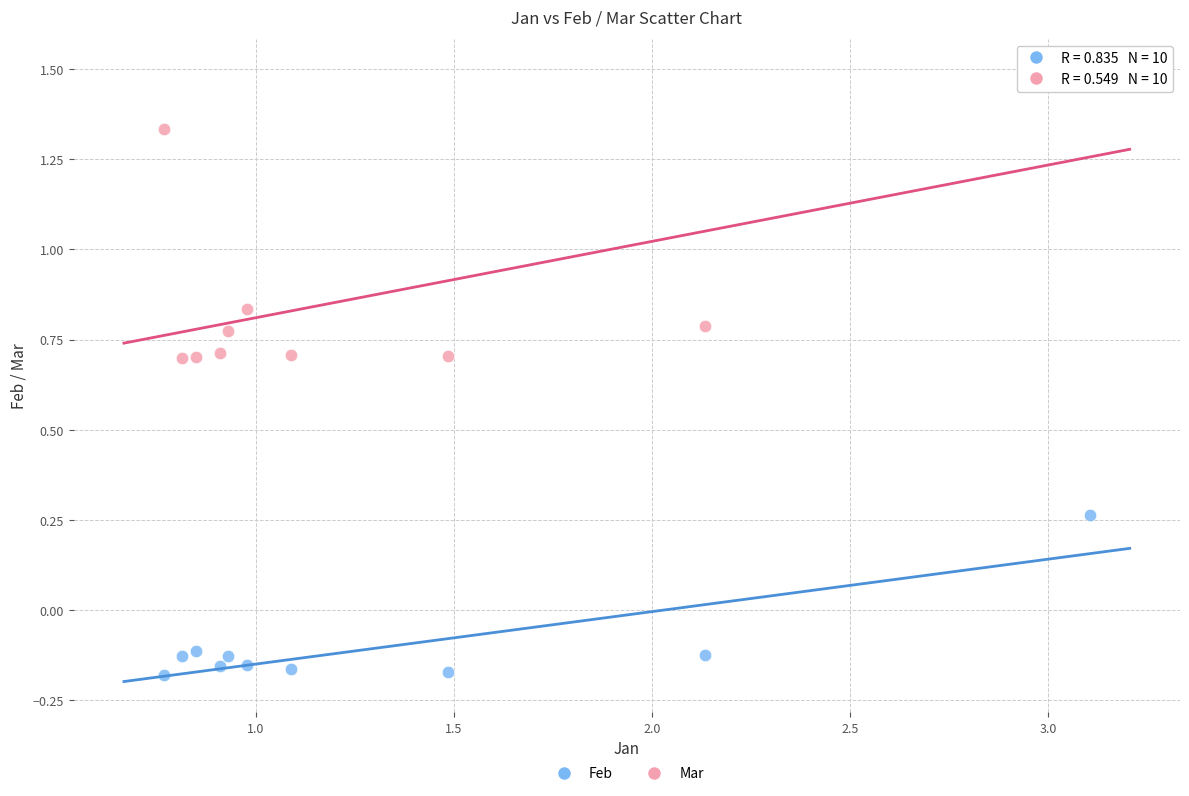

Which series has the largest Y range (max minus min)?

Mar